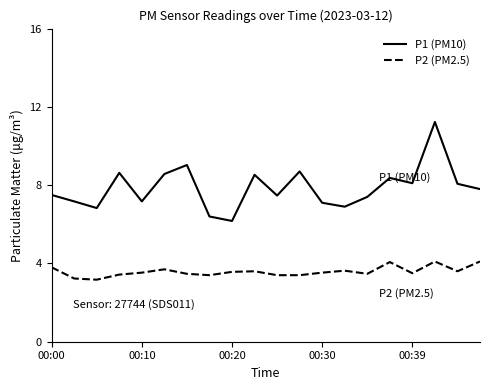

Which series has the largest range (max minus min)?

P1 (PM10)